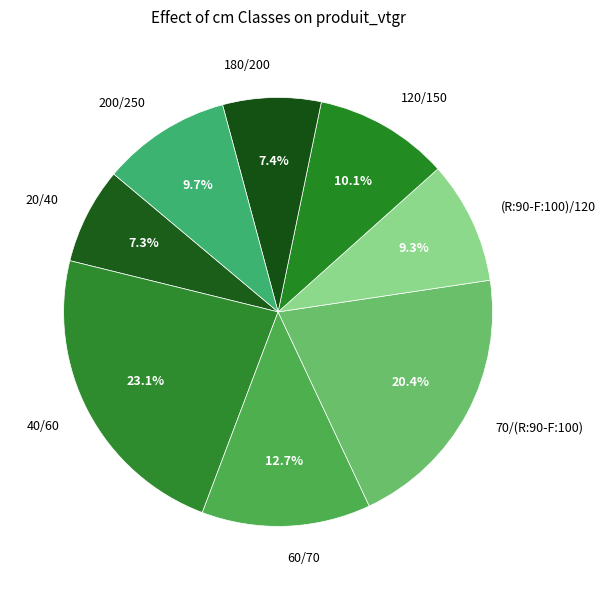

Which slice is the largest?

40/60